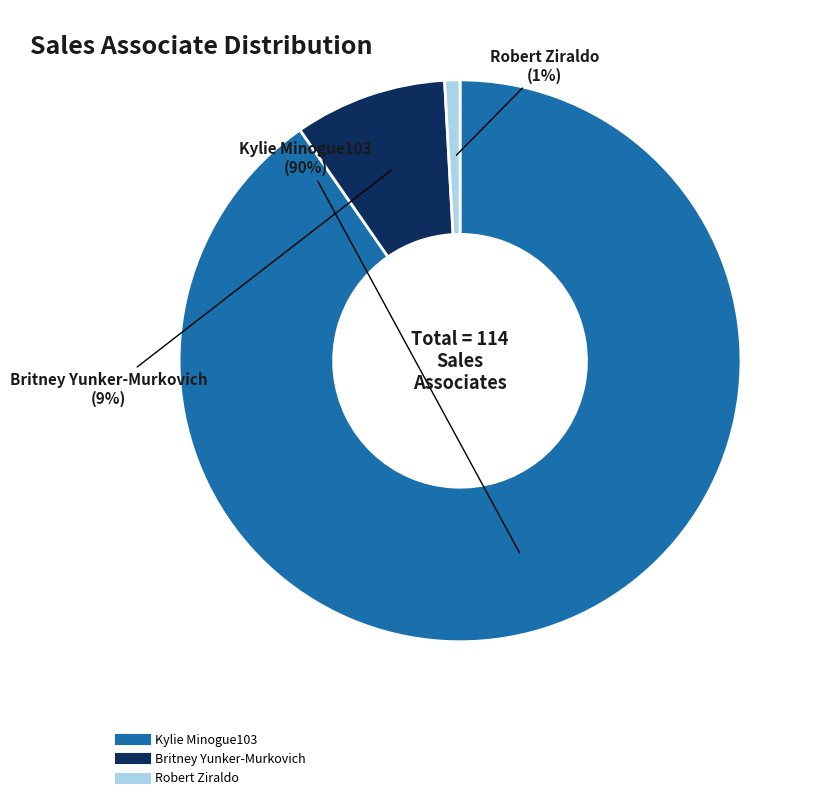

Combined, do Kylie Minogue103 and Robert Ziraldo account for over 50%?

Yes